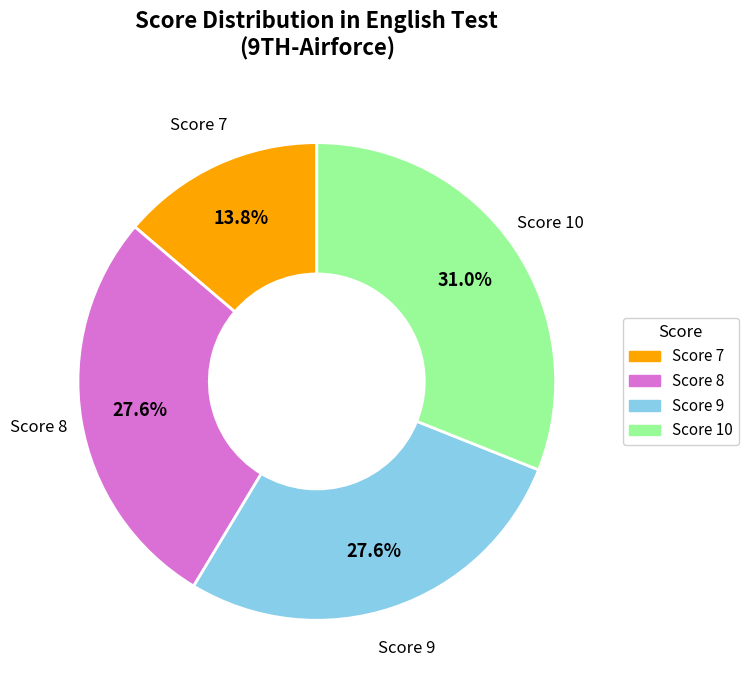

To the nearest percent, what is the average slice percentage?

25%